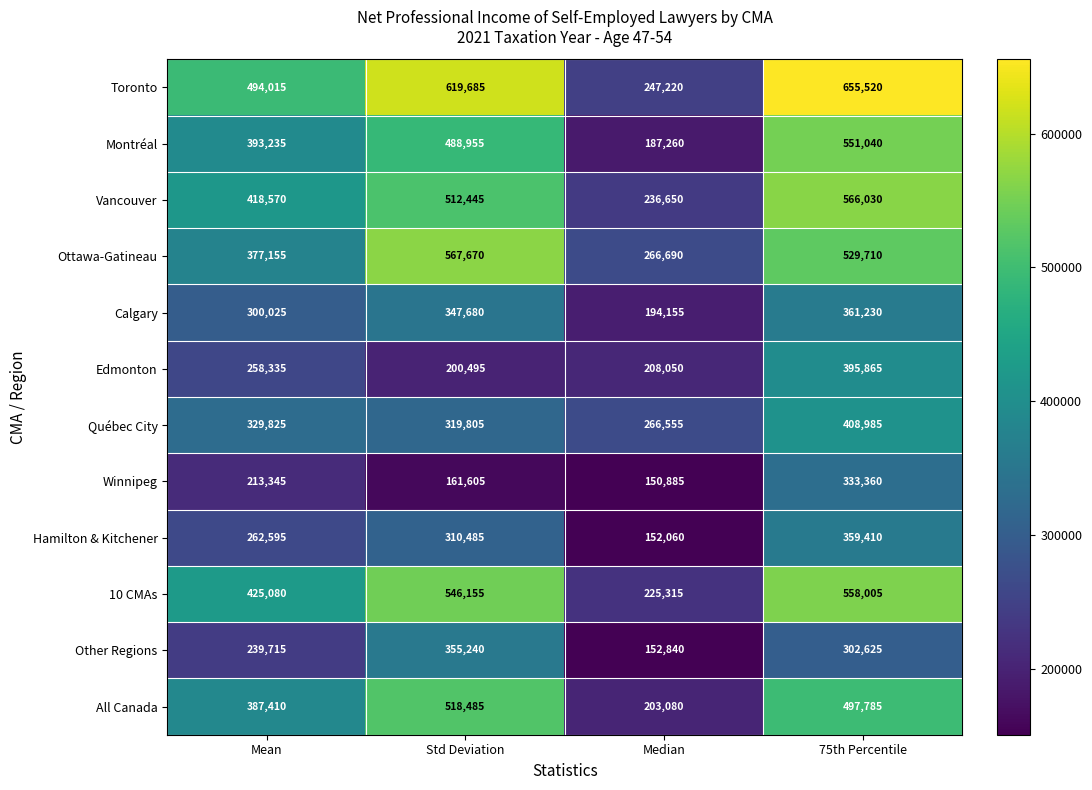

What is the spread (max minus min) of values at Median?

115805